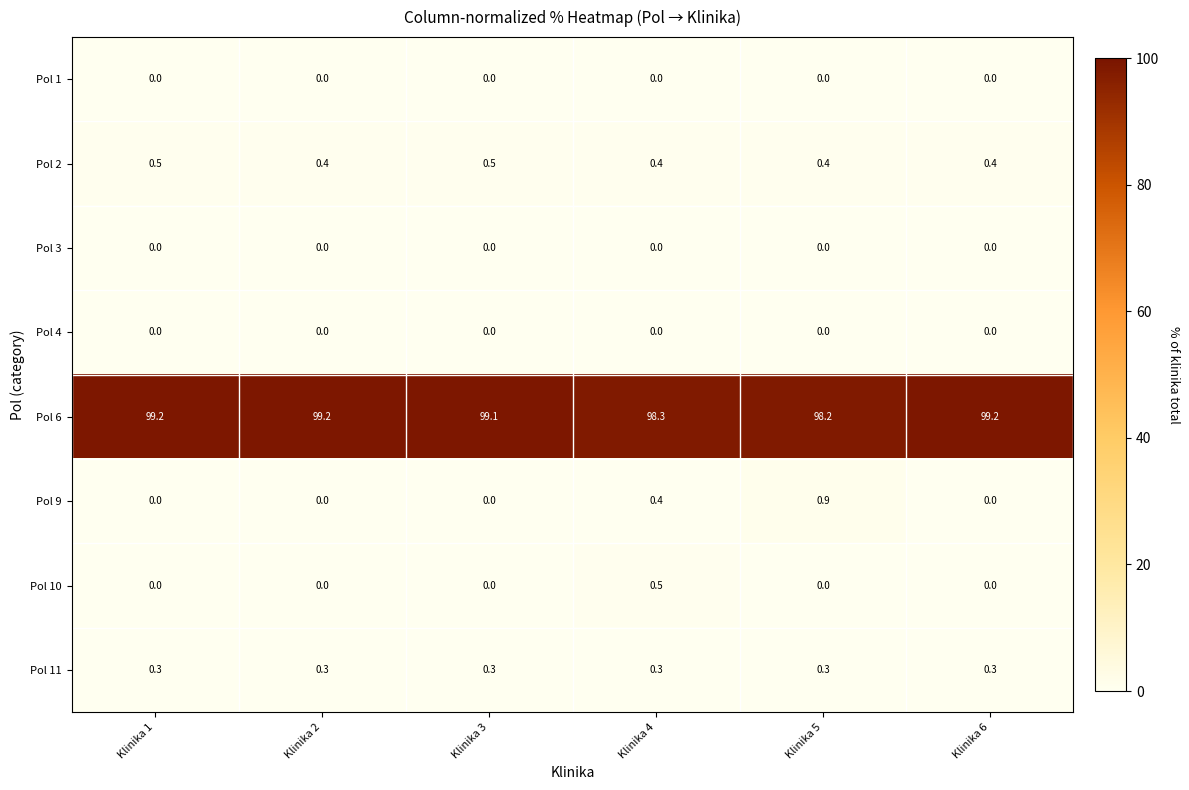

Which series changed the most between Klinika 2 and Klinika 4?

Pol 6